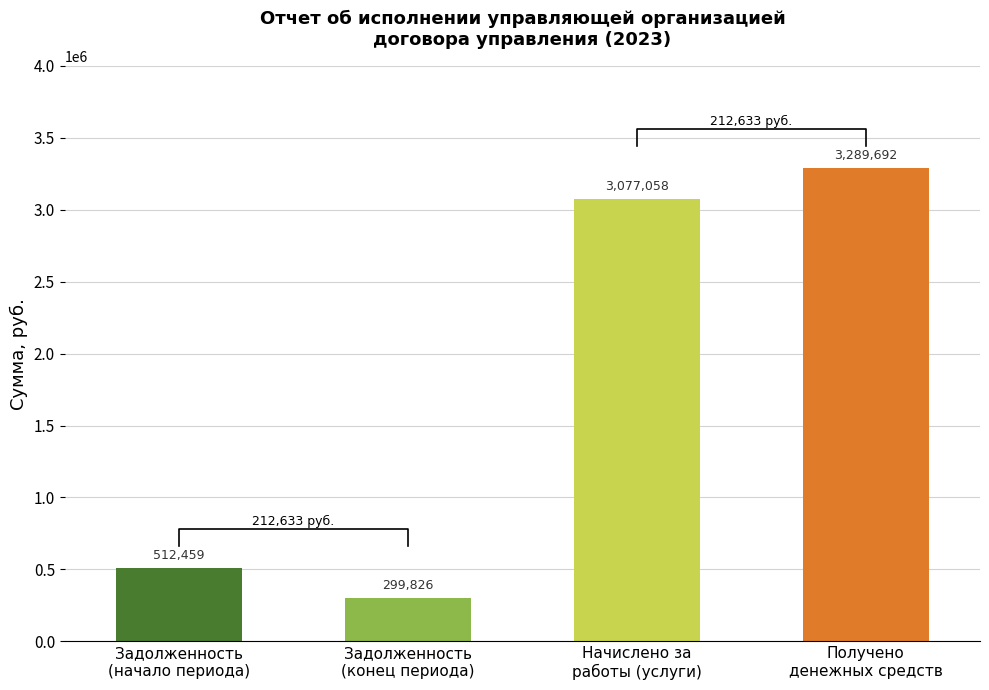

What is the maximum value shown in the chart?

3289691.7